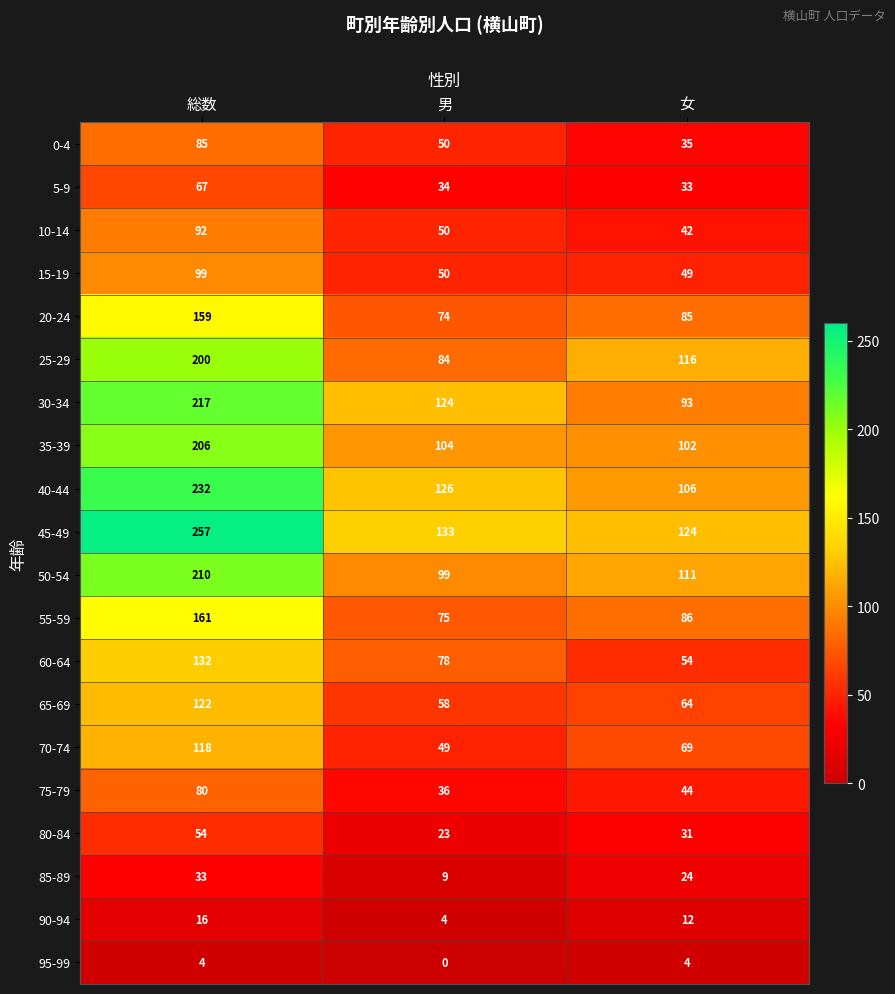

What is the maximum value shown in the chart?

257